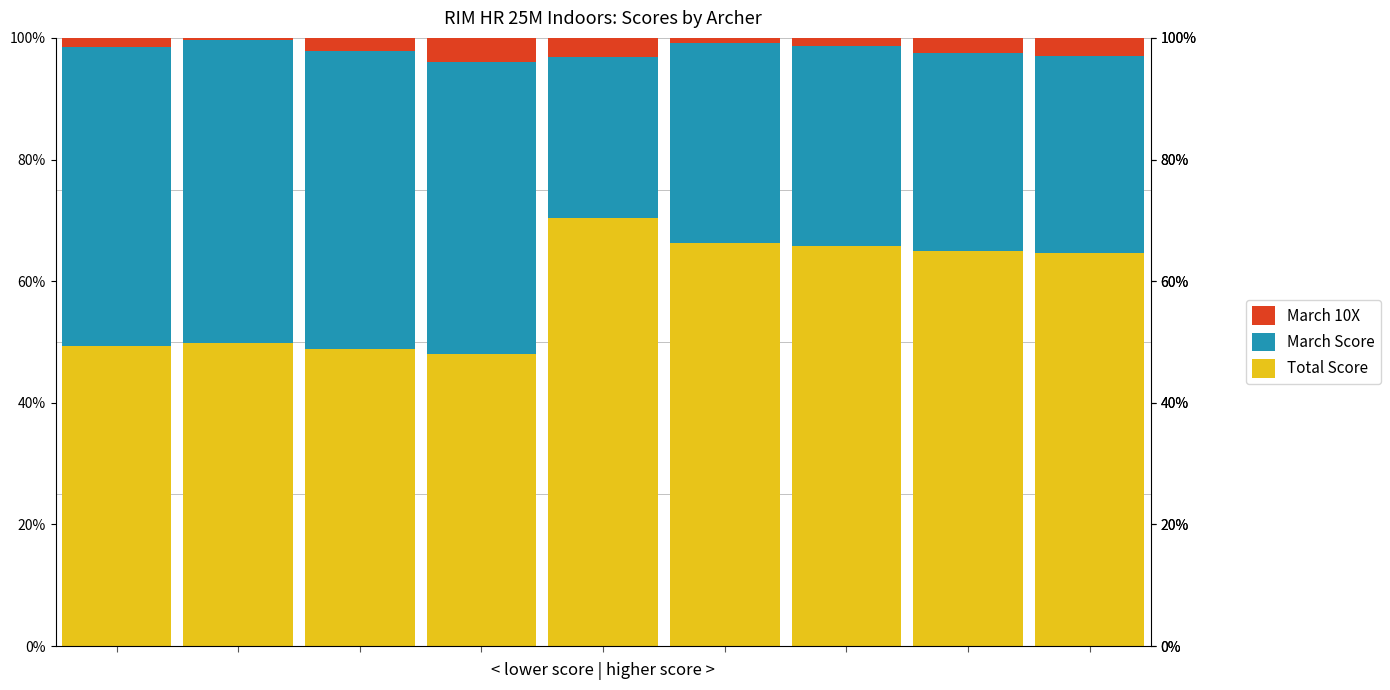

What is the minimum value for Total Score?

48.0